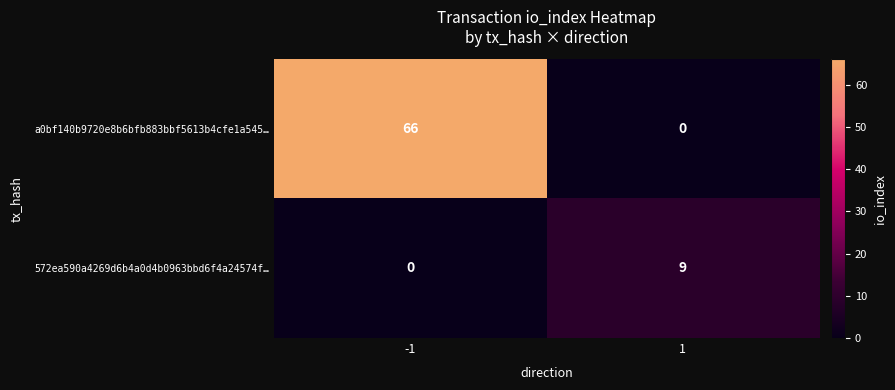

How many data points does each series have?

2